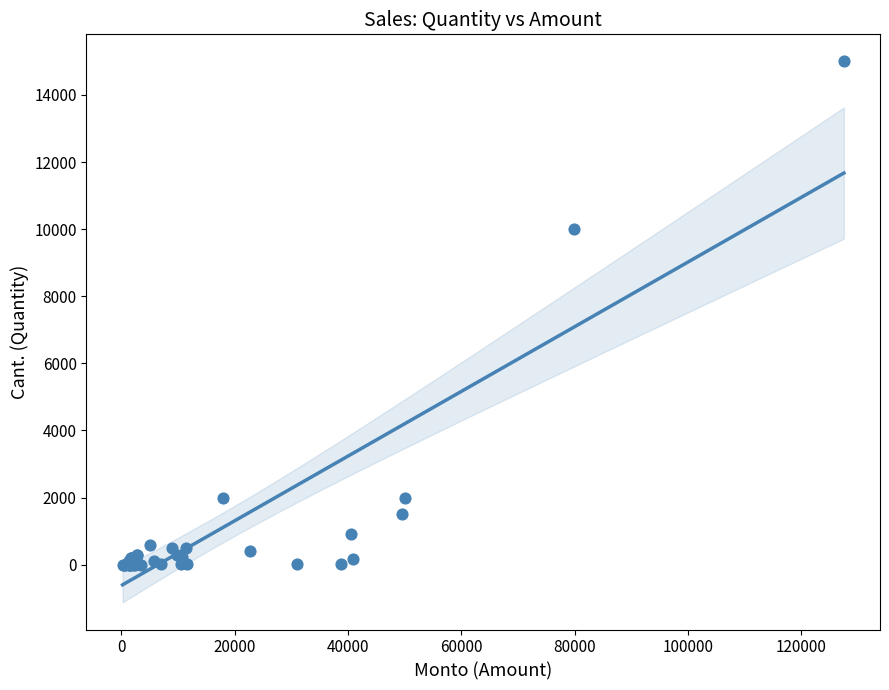

What Y value in the scatter plot is closest to 7500?

10000